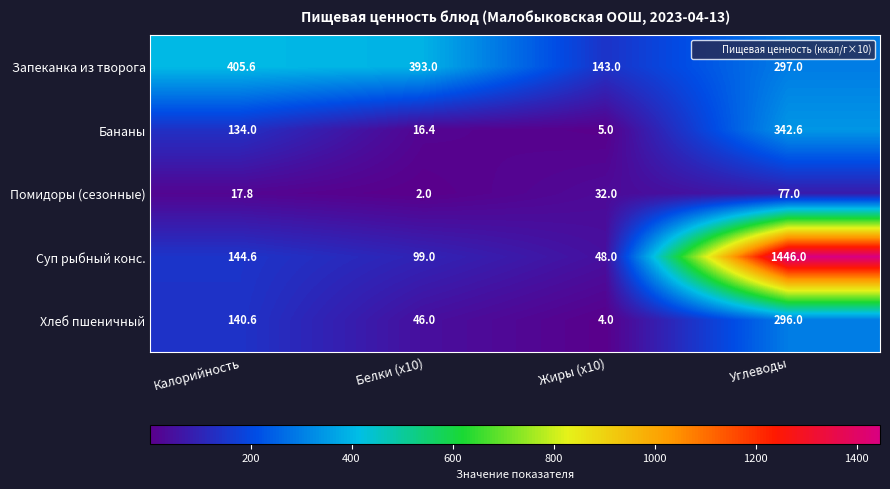

At which label is Суп рыбный конс. closest to 747?

Калорийность